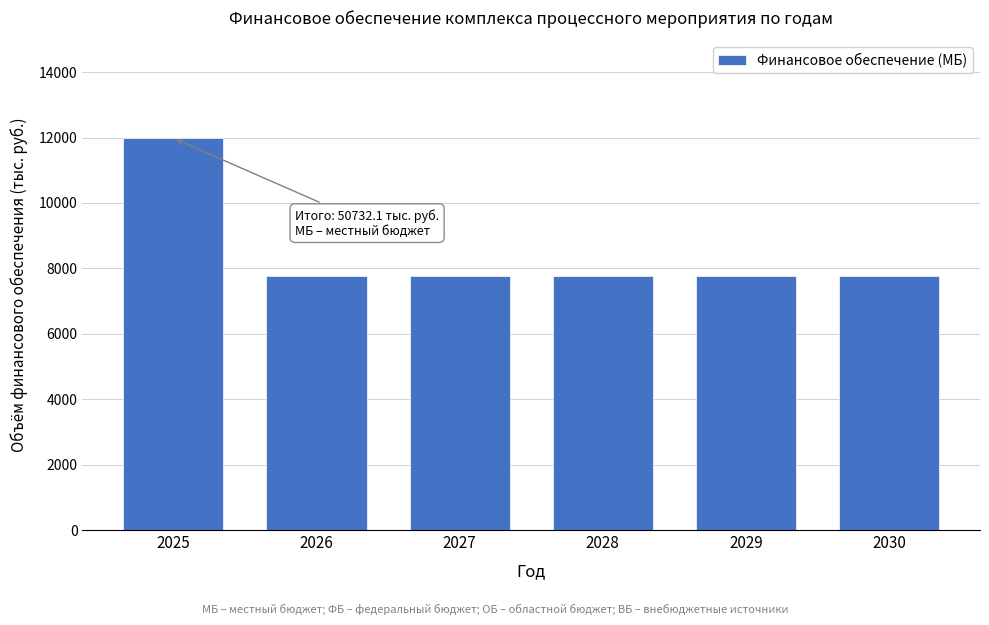

Reading left to right, extract all data points from this chart.

2025=11977.1	2026=7751.0	2027=7751.0	2028=7751.0	2029=7751.0	2030=7751.0